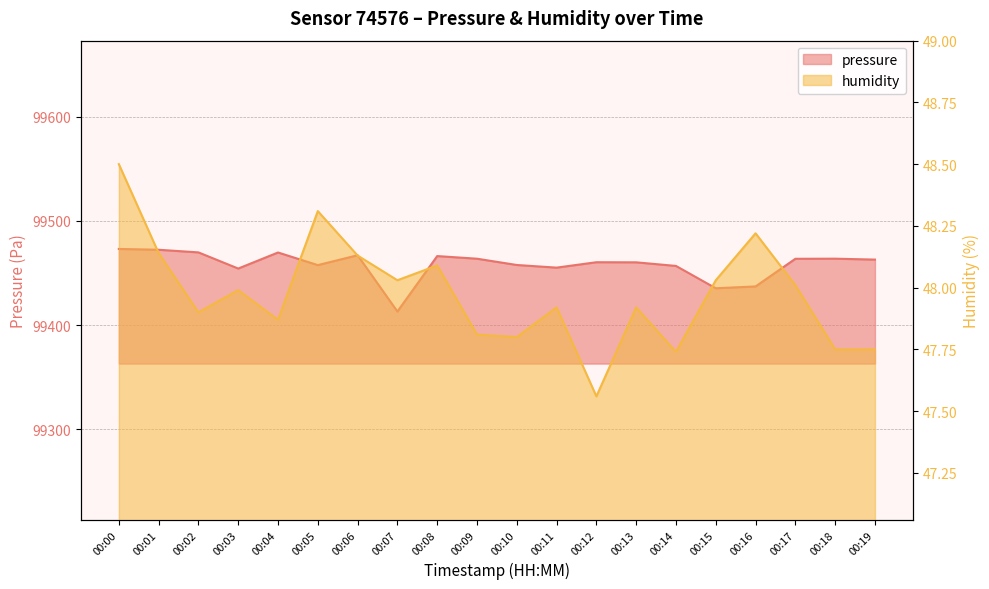

How many distinct data groups are displayed?

2